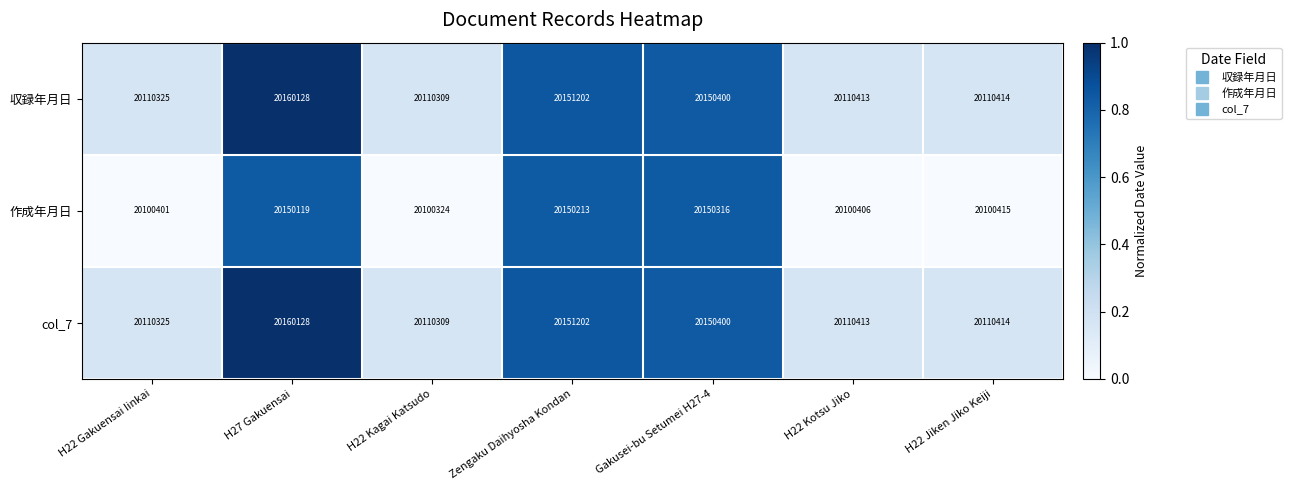

What is the greatest value displayed?

20160128